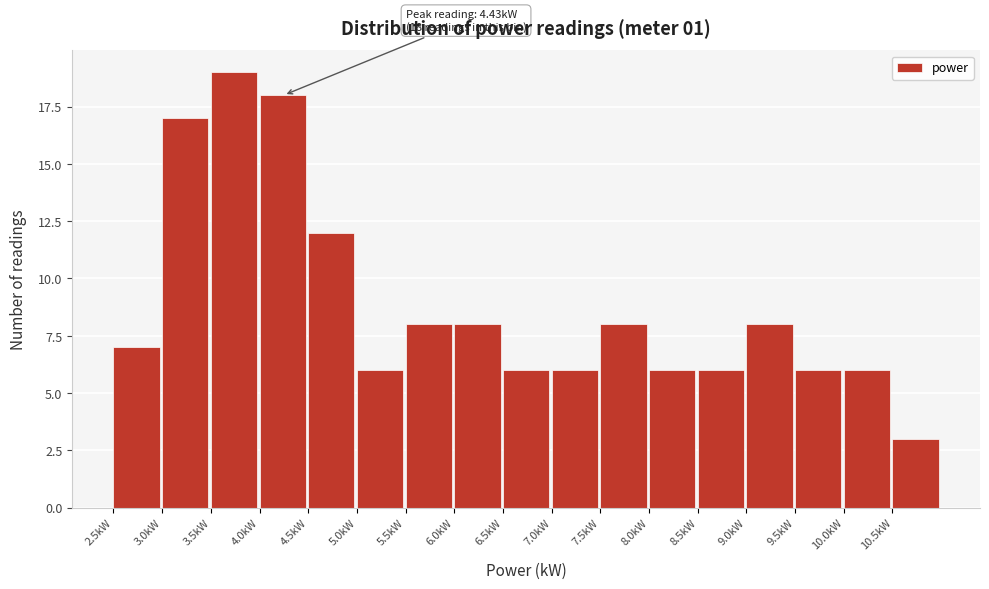

Which range on the x-axis has the tallest bar?

3.5 to 4.0